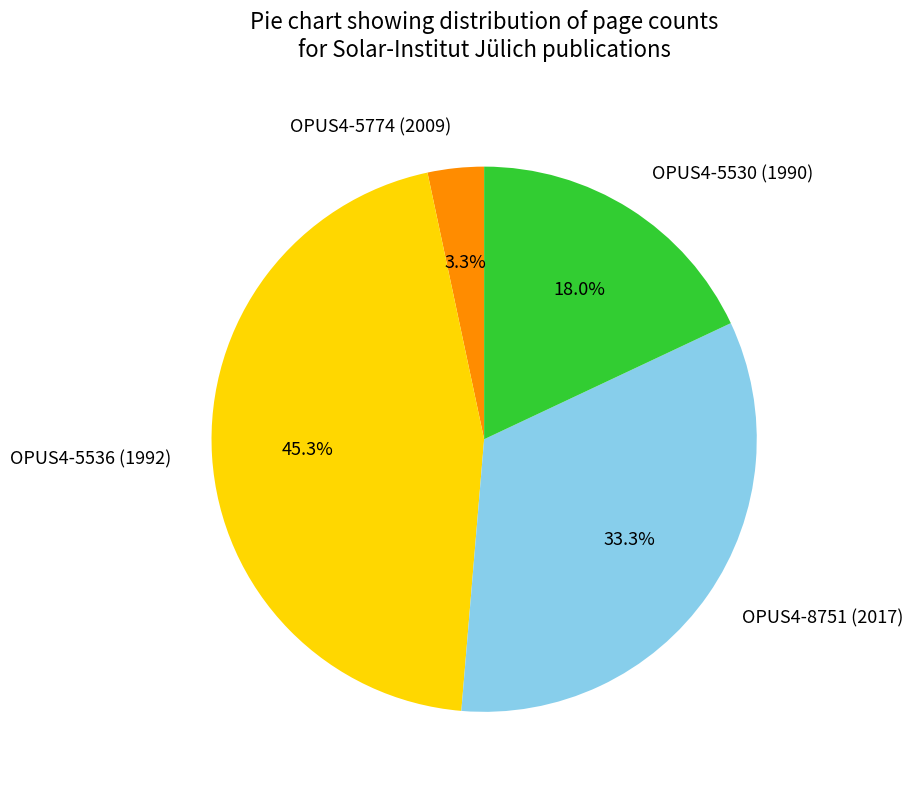

Do OPUS4-5536 (1992) and OPUS4-5530 (1990) together represent more than half of the pie?

Yes